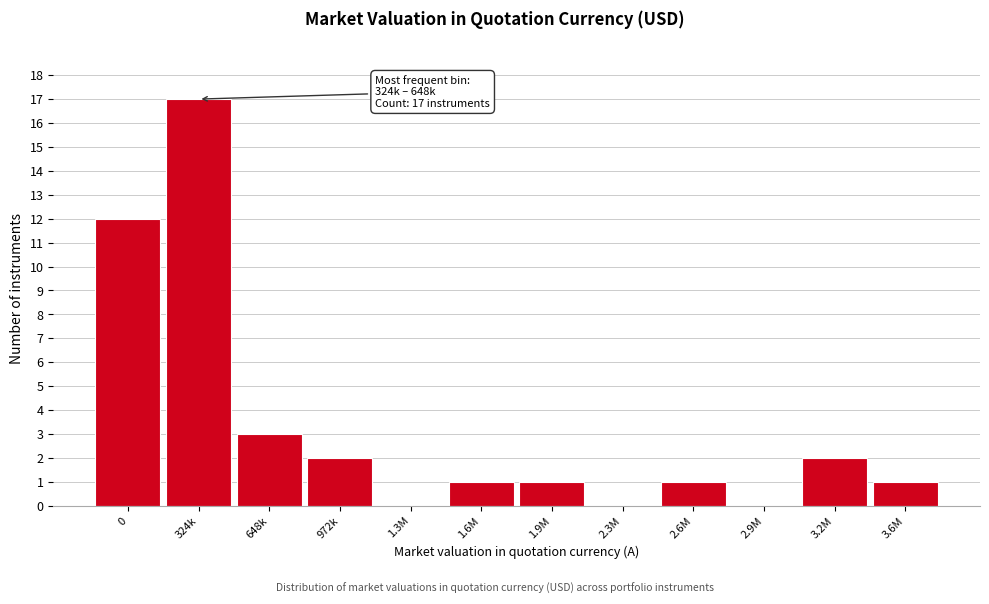

Reading left to right, what are all the values shown in this chart?

0=12	324k=17	648k=3	972k=2	1.3M=0	1.6M=1	1.9M=1	2.3M=0	2.6M=1	2.9M=0	3.2M=2	3.6M=1